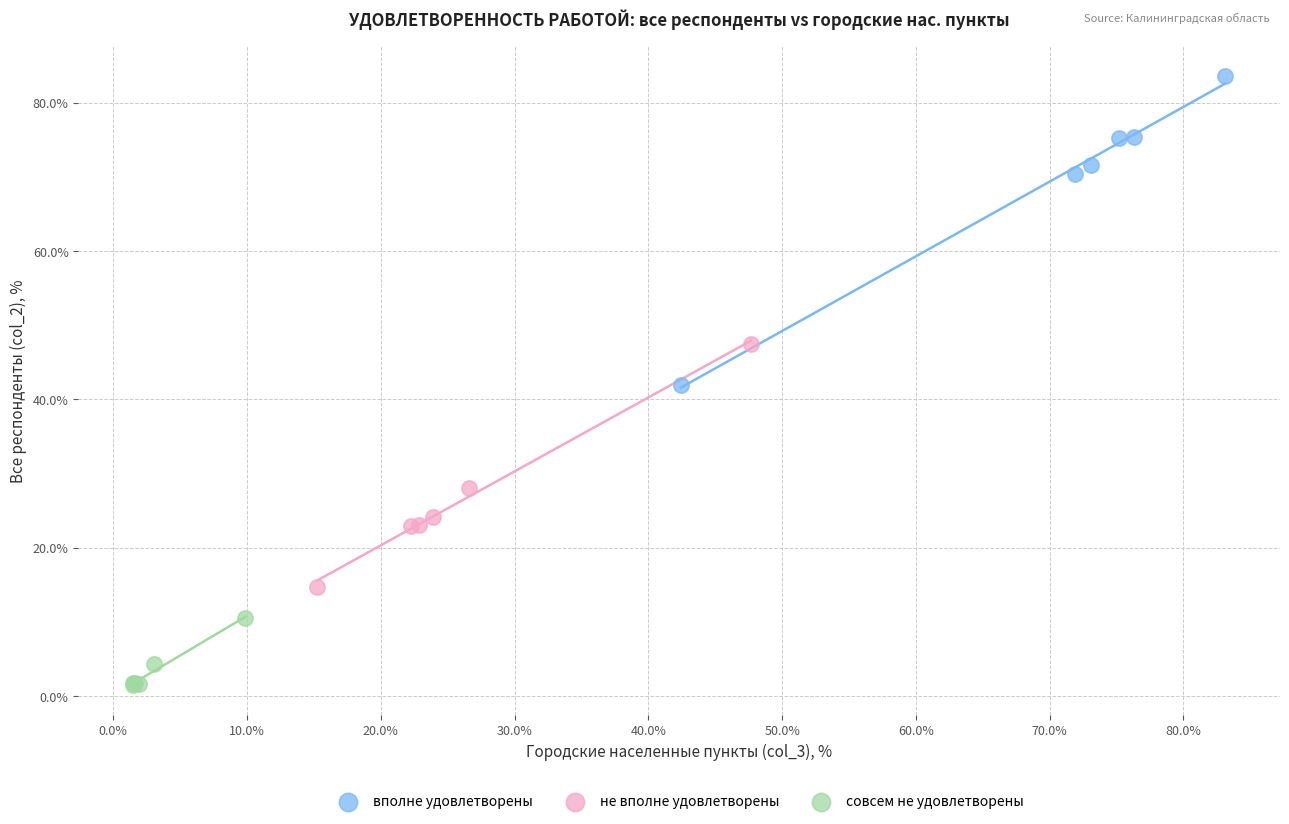

Which series contains the highest Y value?

вполне удовлетворены